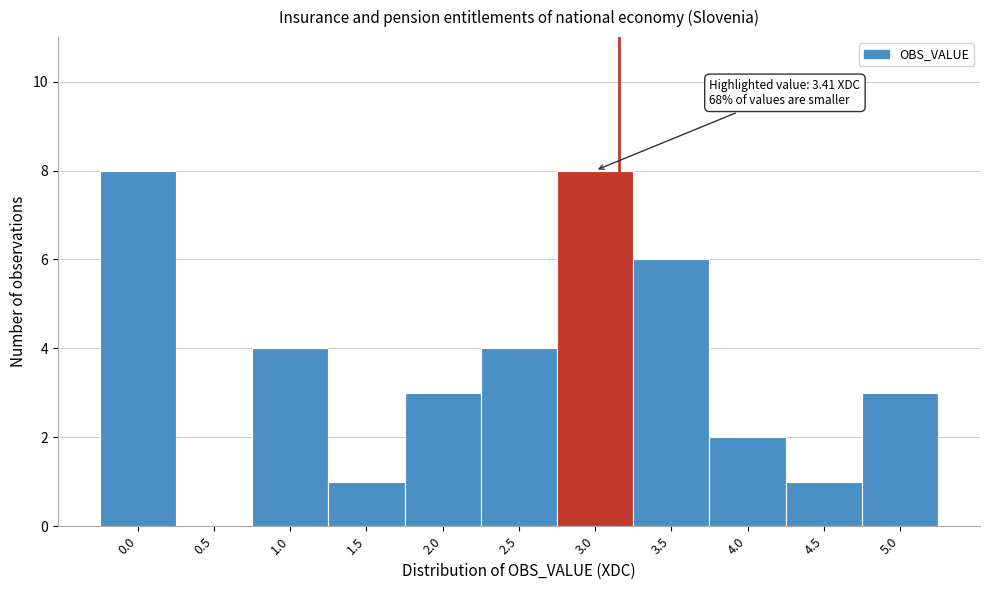

Reading left to right, what are all the values shown in this chart?

0.0=8	0.5=0	1.0=4	1.5=1	2.0=3	2.5=4	3.0=8	3.5=6	4.0=2	4.5=1	5.0=3